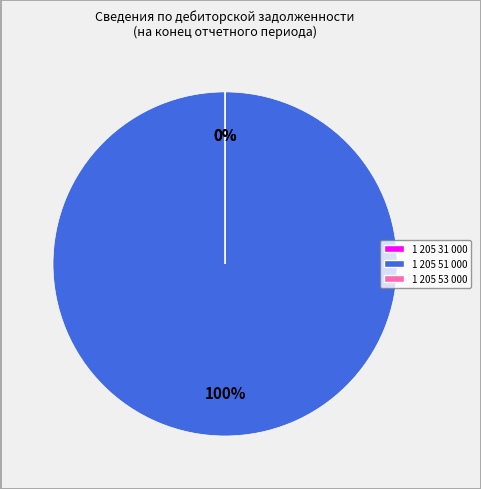

Does 1 205 31 000 represent more than half of the total?

No